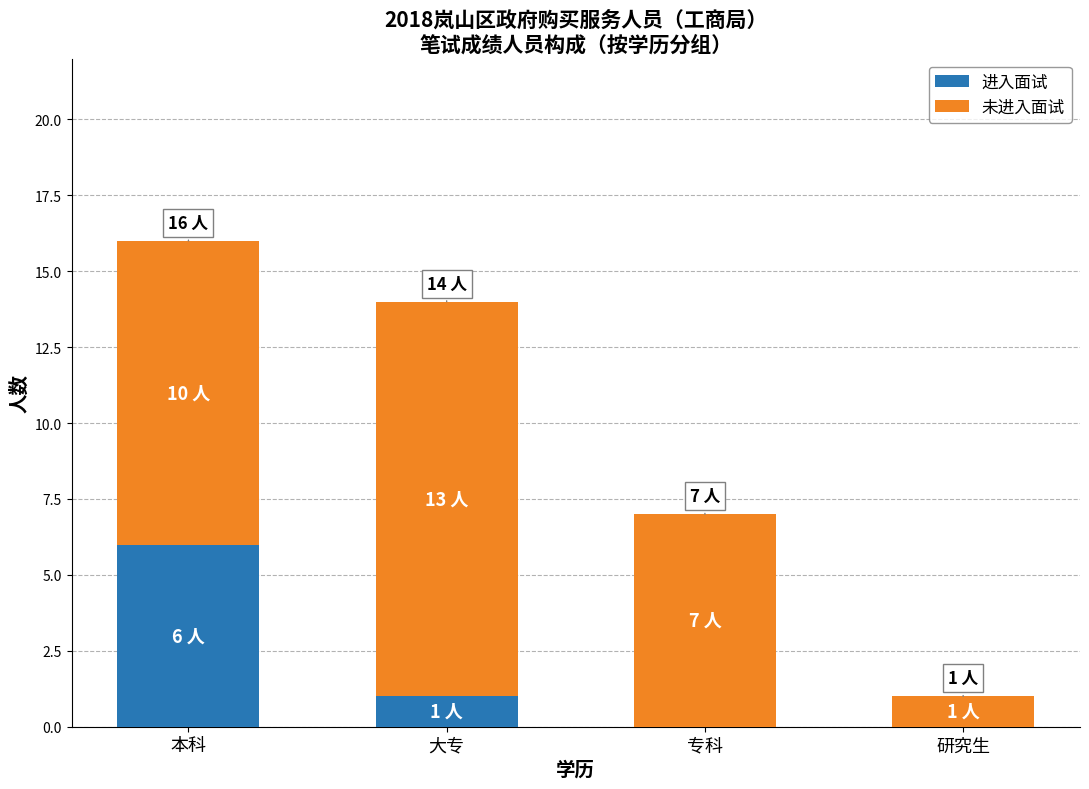

At which category is the sum across all series the highest?

本科